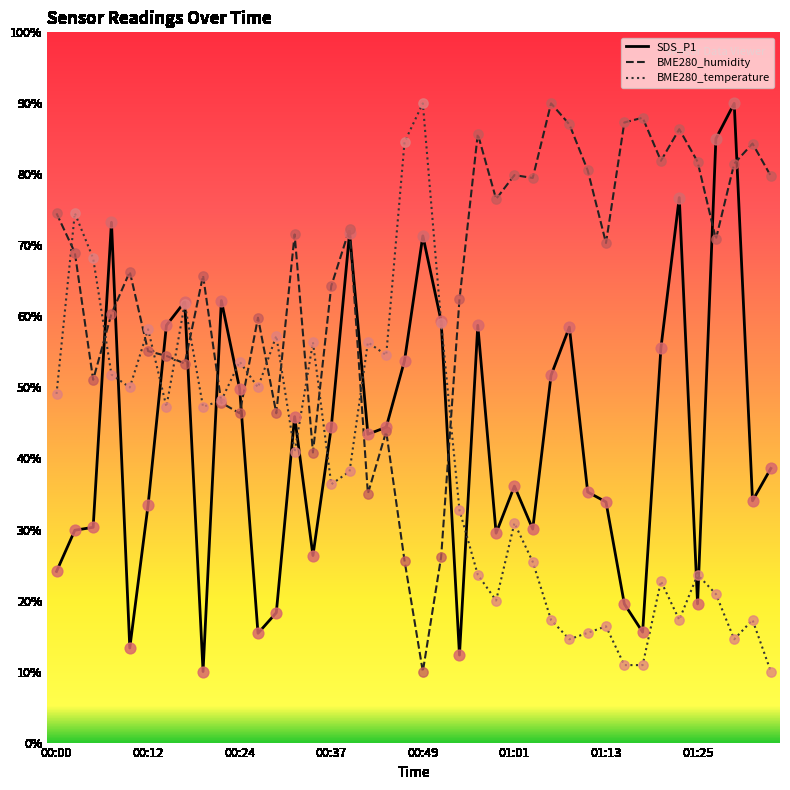

At how many categories does at least one series exceed 15?

40